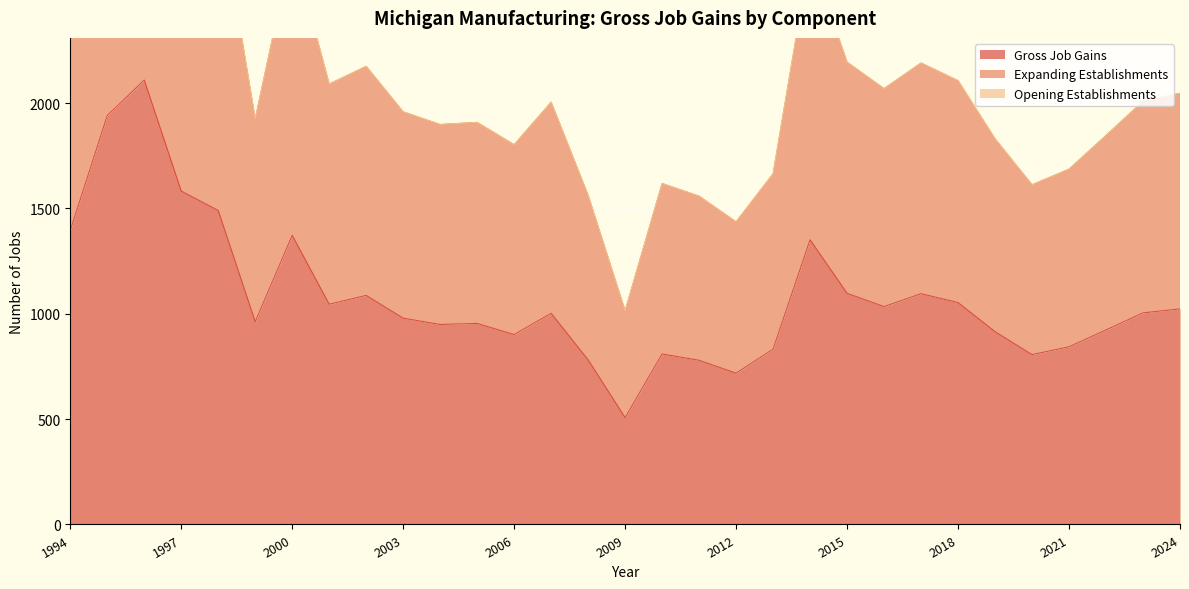

Does the chart display data point markers on the line(s)?

No